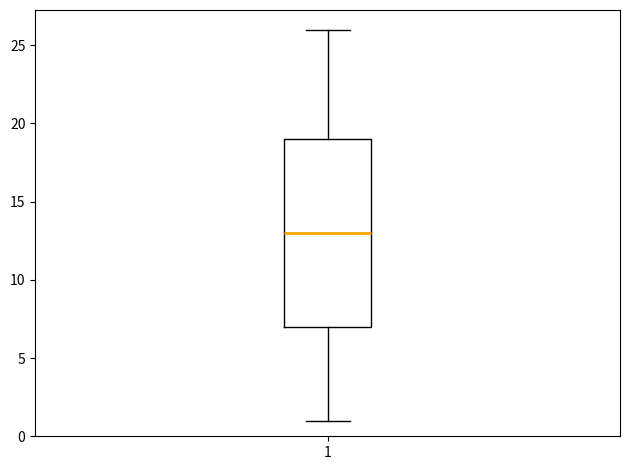

Transcribe this box plot: give where the median line is, the range the box spans, and where the two whiskers end, as read against the y-axis. The values are not printed on the chart, so give them approximately, as read against the axis.

median 13, box 7 to 19, whiskers 1 to 26